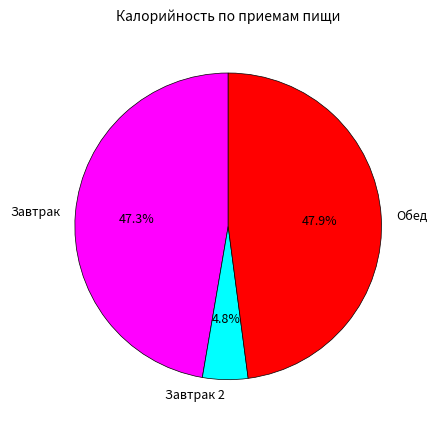

Rank the categories by value from highest to lowest.

Обед, Завтрак, Завтрак 2